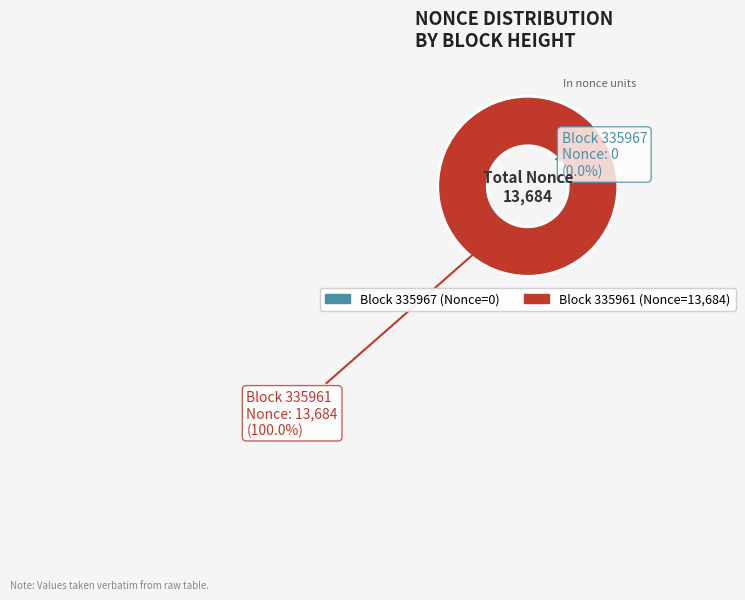

How many segments does this pie chart have?

2